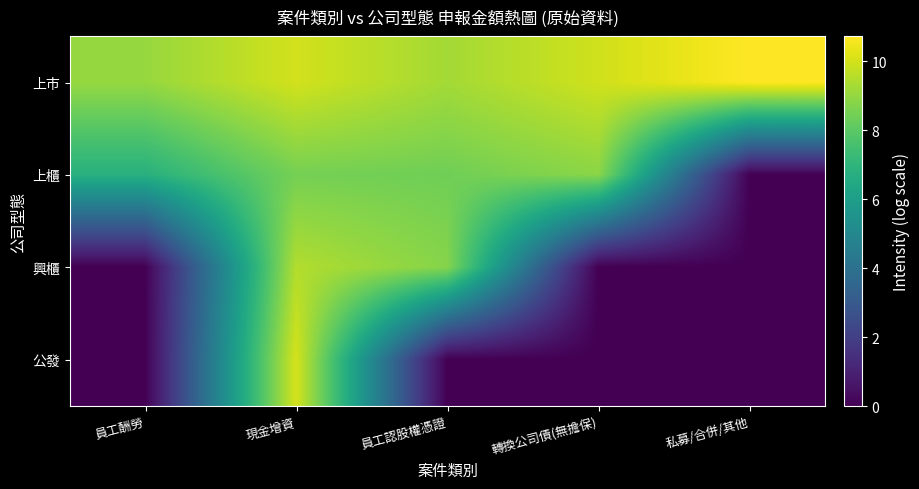

Reading left to right, transcribe all the data shown in this chart.

上市: 員工酬勞=9.0	現金增資=10.0	員工認股權憑證=9.2	轉換公司債(無擔保)=9.9	私募/合併/其他=10.7
上櫃: 員工酬勞=6.8	現金增資=8.5	員工認股權憑證=8.4	轉換公司債(無擔保)=8.8	私募/合併/其他=0.0
興櫃: 員工酬勞=0.0	現金增資=9.5	員工認股權憑證=8.8	轉換公司債(無擔保)=0.0	私募/合併/其他=0.0
公發: 員工酬勞=0.0	現金增資=10.0	員工認股權憑證=0.0	轉換公司債(無擔保)=0.0	私募/合併/其他=0.0